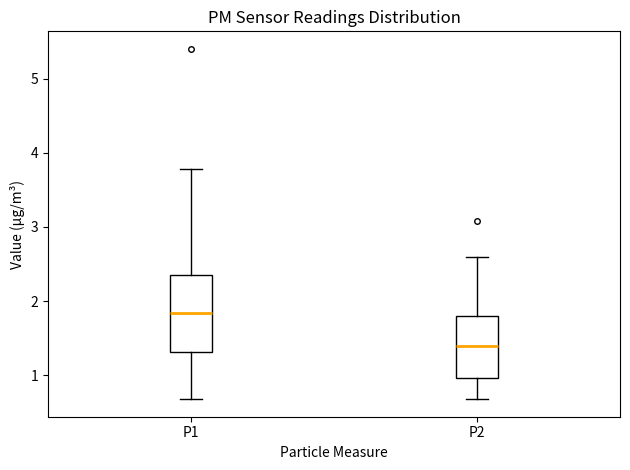

Reading left to right, transcribe this box plot: for each box, give where its median line is, the range the box spans, and where its two whiskers end, as read against the y-axis. The values are not printed on the chart, so give them approximately, as read against the axis.

P1: median 1.8, box 1.3 to 2.4, whiskers 0.7 to 3.8
P2: median 1.4, box 1.0 to 1.8, whiskers 0.7 to 2.6